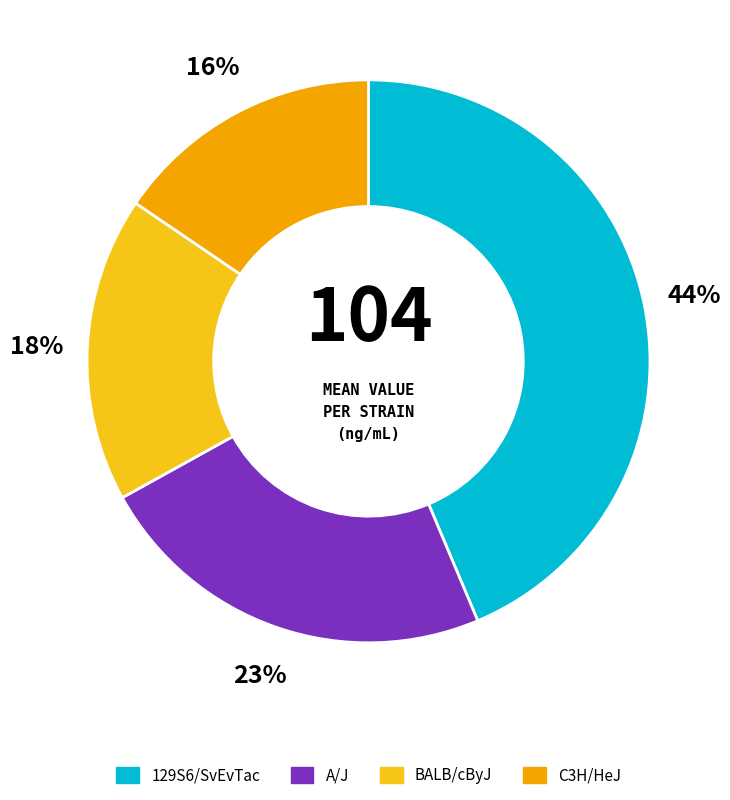

Approximately how many times larger is the value at 129S6/SvEvTac compared to C3H/HeJ?

2.8